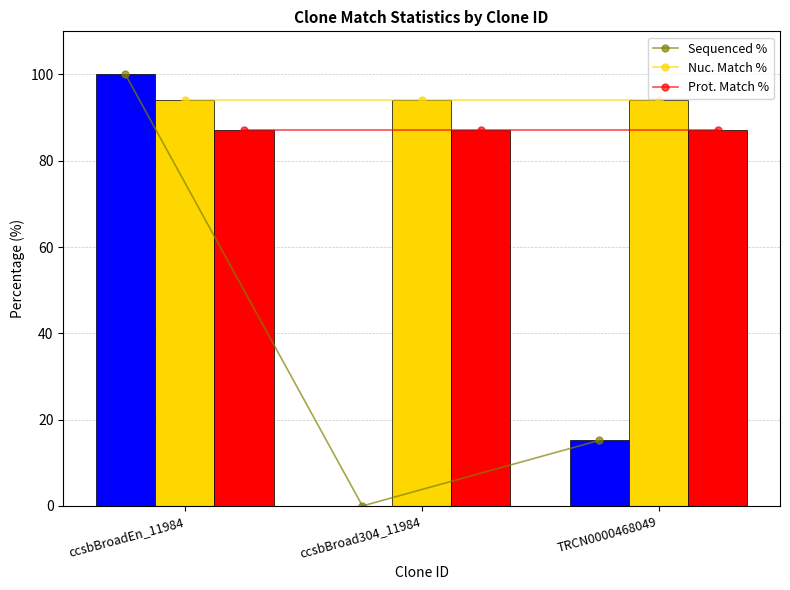

At how many categories does at least one series exceed 8?

3